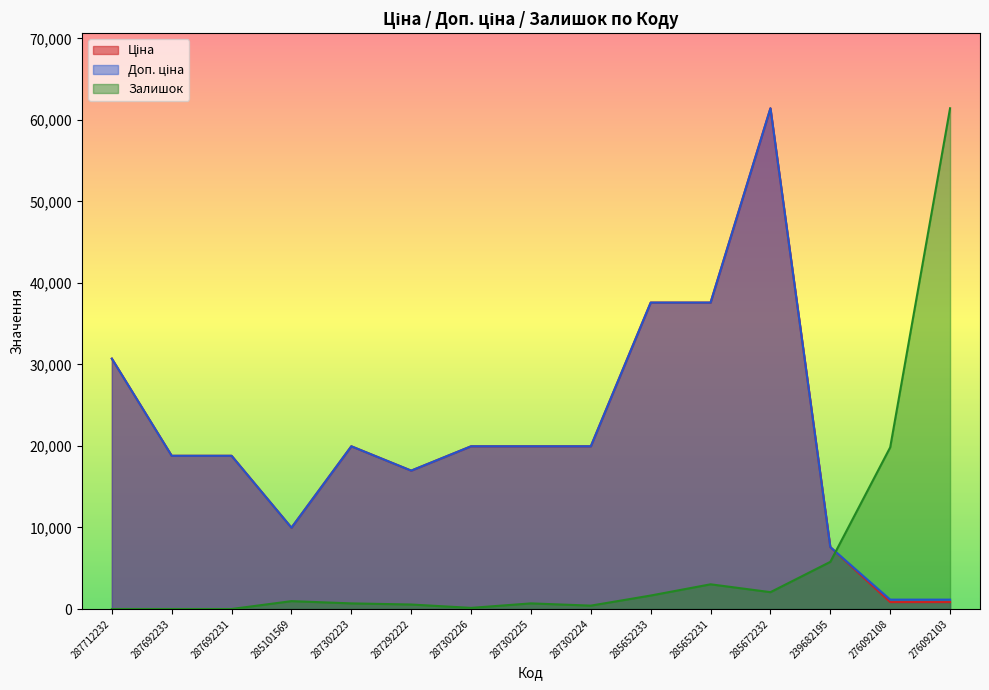

The Доп. ціна series shows 16976.3 at 287292222. True or false?

True